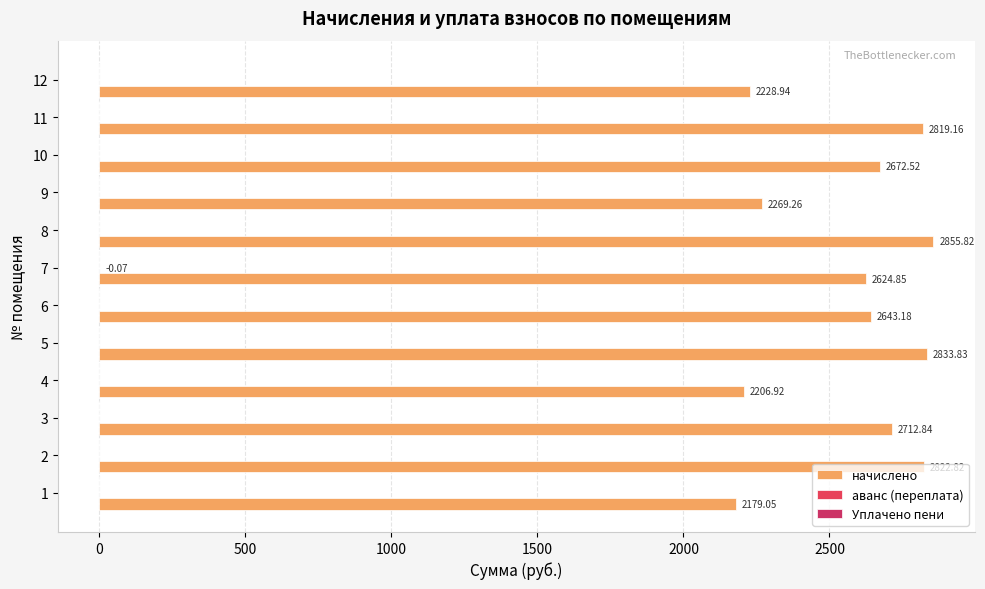

Count the number of categories in the chart.

12